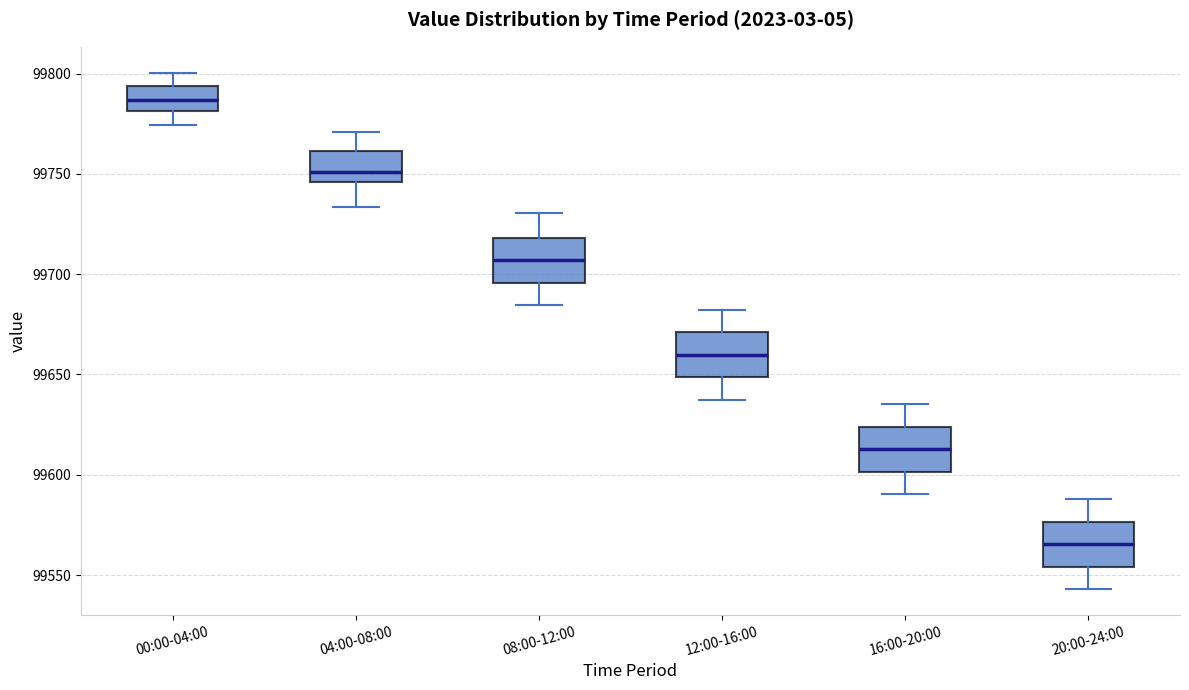

Reading left to right, transcribe this box plot: for each box, give where its median line is, the range the box spans, and where its two whiskers end, as read against the y-axis. The values are not printed on the chart, so give them approximately, as read against the axis.

00:00-04:00: median 99785, box 99780 to 99795, whiskers 99775 to 99800
04:00-08:00: median 99750, box 99745 to 99760, whiskers 99735 to 99770
08:00-12:00: median 99705, box 99695 to 99720, whiskers 99685 to 99730
12:00-16:00: median 99660, box 99650 to 99670, whiskers 99635 to 99680
16:00-20:00: median 99615, box 99600 to 99625, whiskers 99590 to 99635
20:00-24:00: median 99565, box 99555 to 99575, whiskers 99545 to 99590